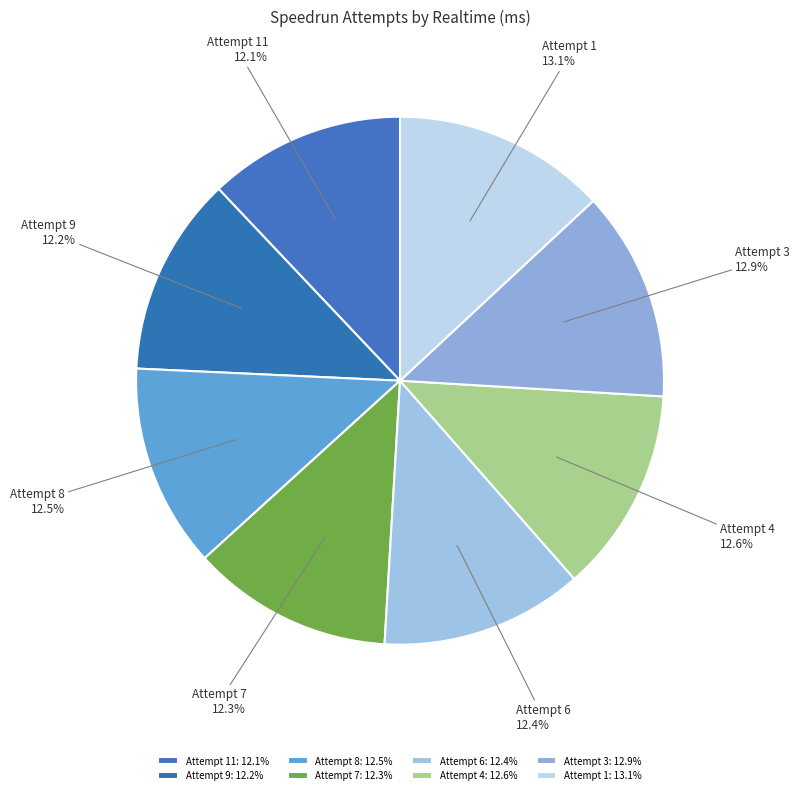

What is the total percentage of Attempt 9 and Attempt 7?

24.5%